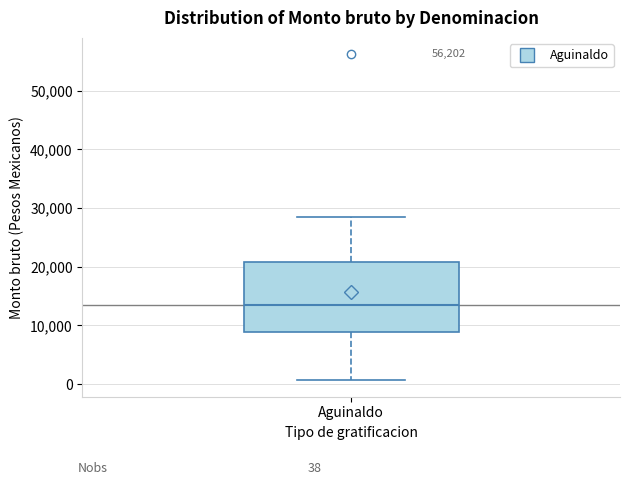

Where does the upper whisker of the box for Aguinaldo end on the y-axis? The values are not printed on the chart, so give them approximately, as read against the axis.

28000